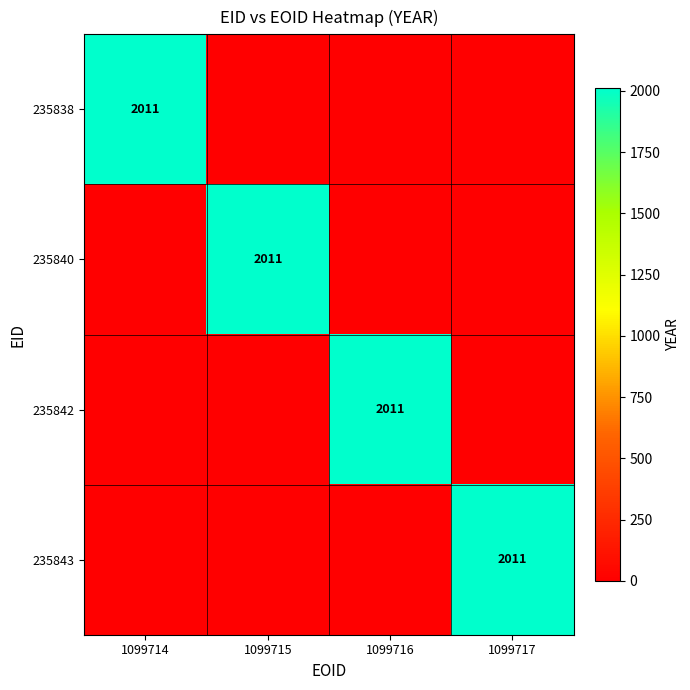

Between 1099716 and 1099717, which is larger?

1099716